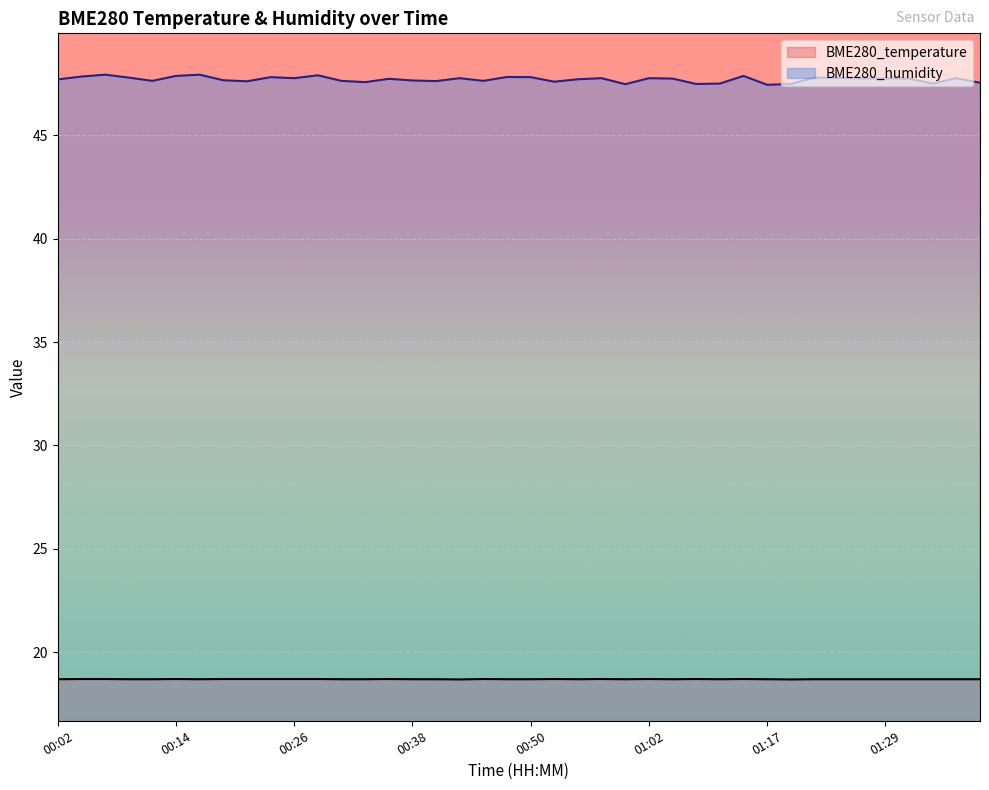

At which category does BME280_humidity reach its first local valley?

00:11